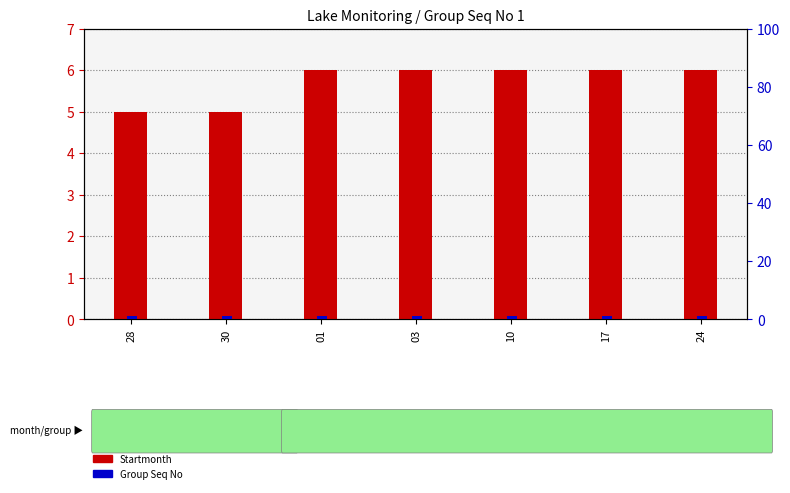

What is the spread (max minus min) of values at 24?

5